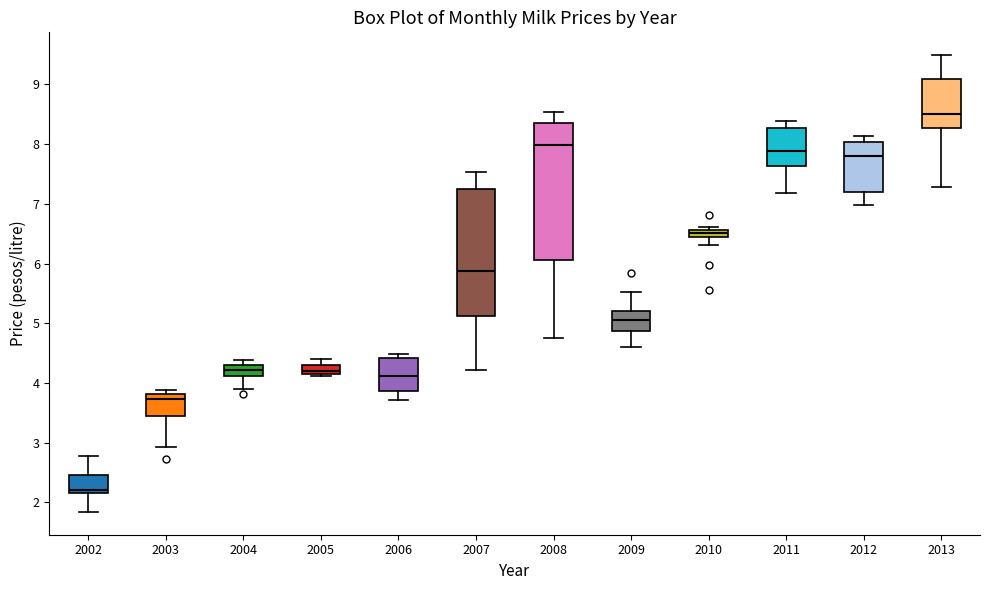

Where does the upper whisker of the box at x = 2009 end on the y-axis? The values are not printed on the chart, so give them approximately, as read against the axis.

5.5